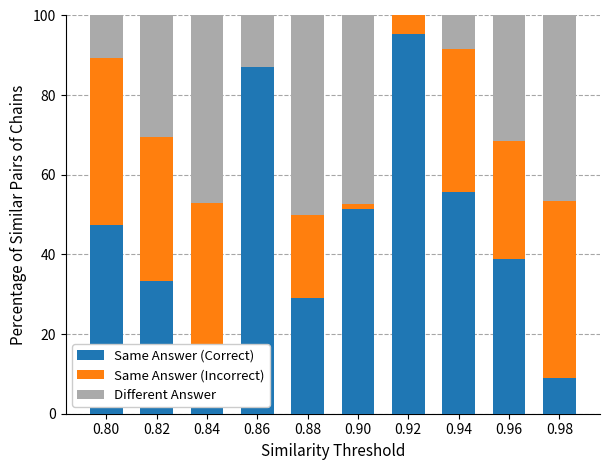

How many data points does each series have?

10